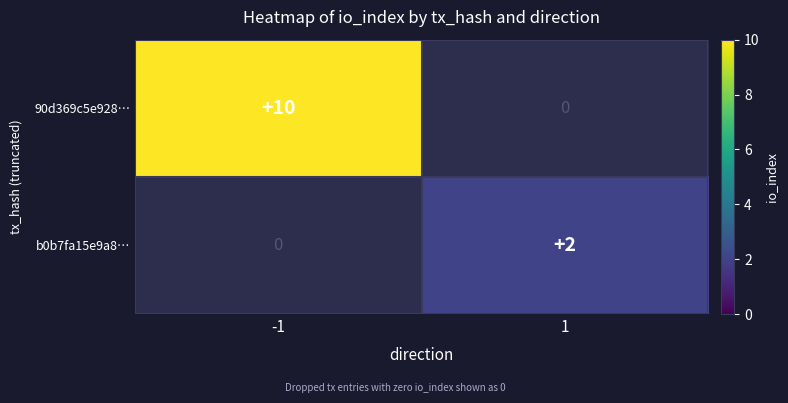

How many 90d369c5e928… values are between 0 and 10?

2